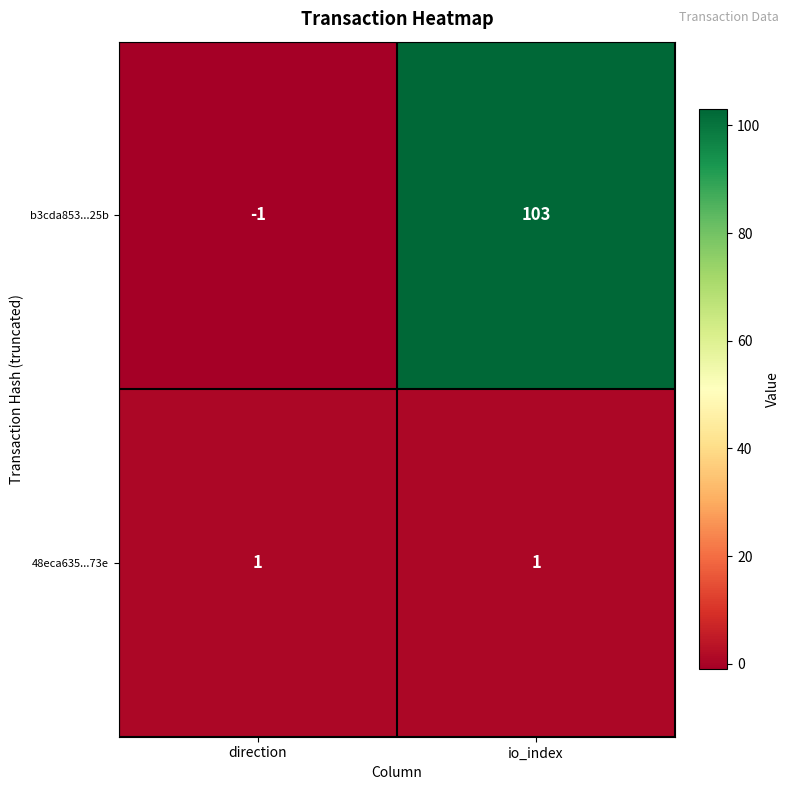

Which series has the largest range (max minus min)?

b3cda853...25b